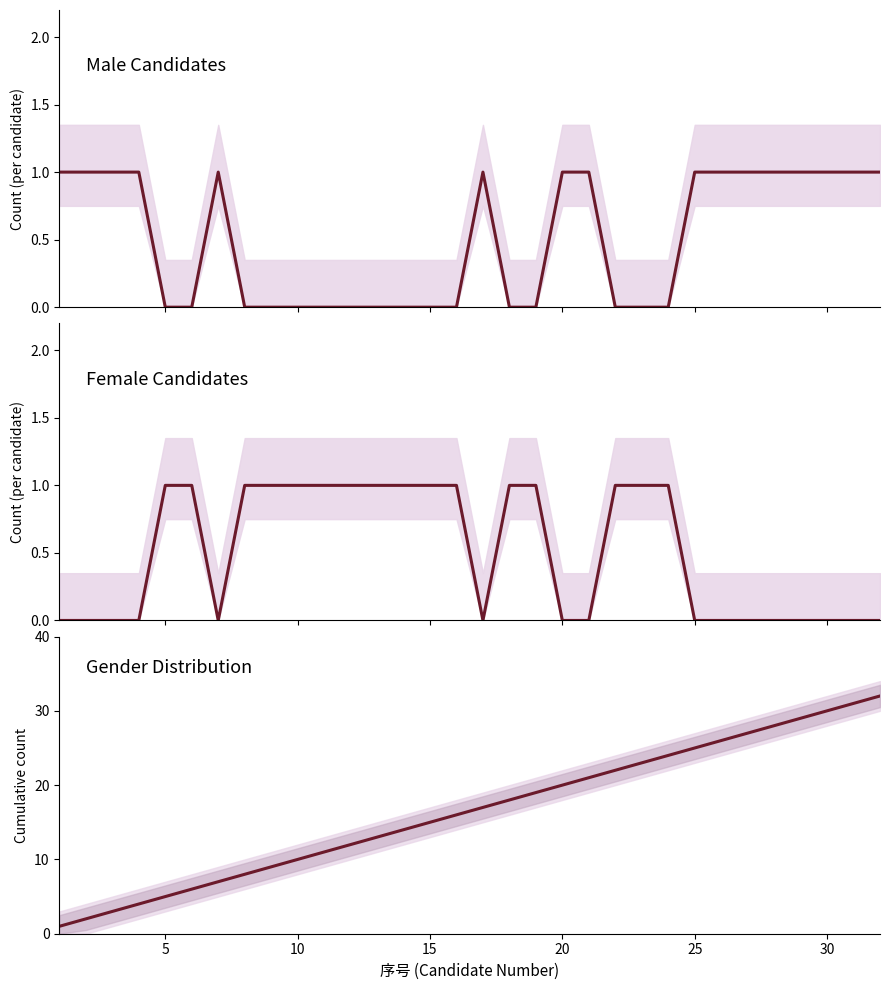

How many positive values does the male_count series have?

16